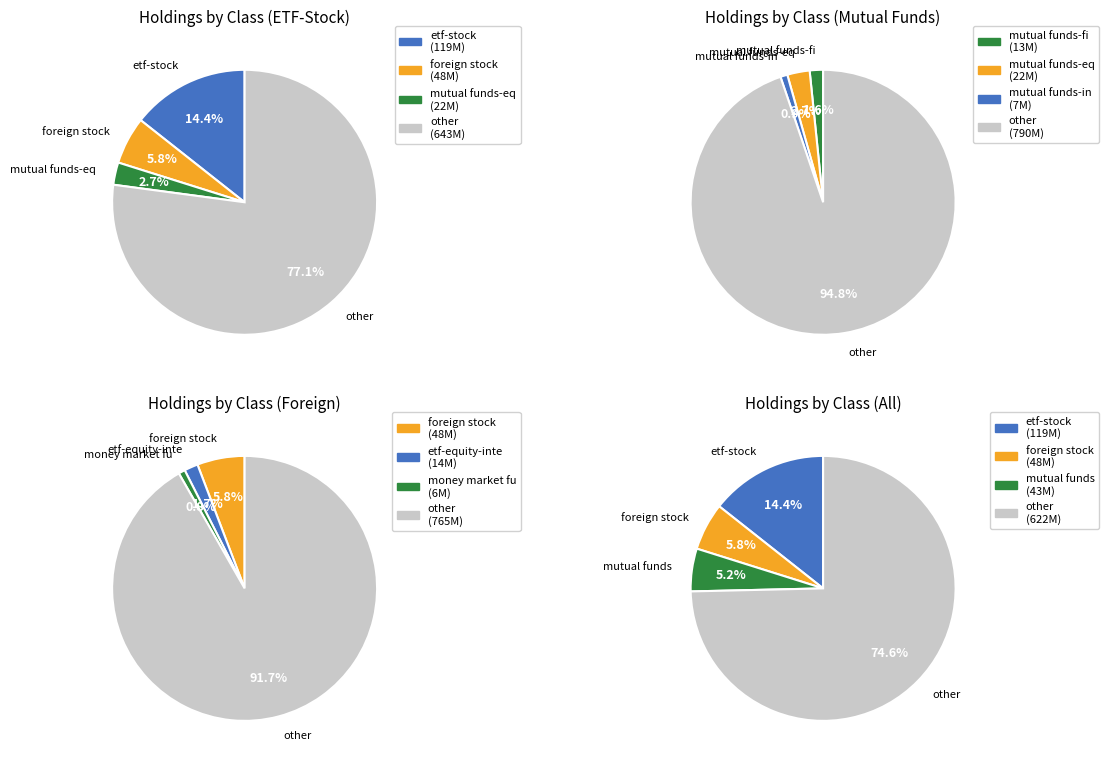

Combined, do foreign stock and etf-stock account for over 50%?

No